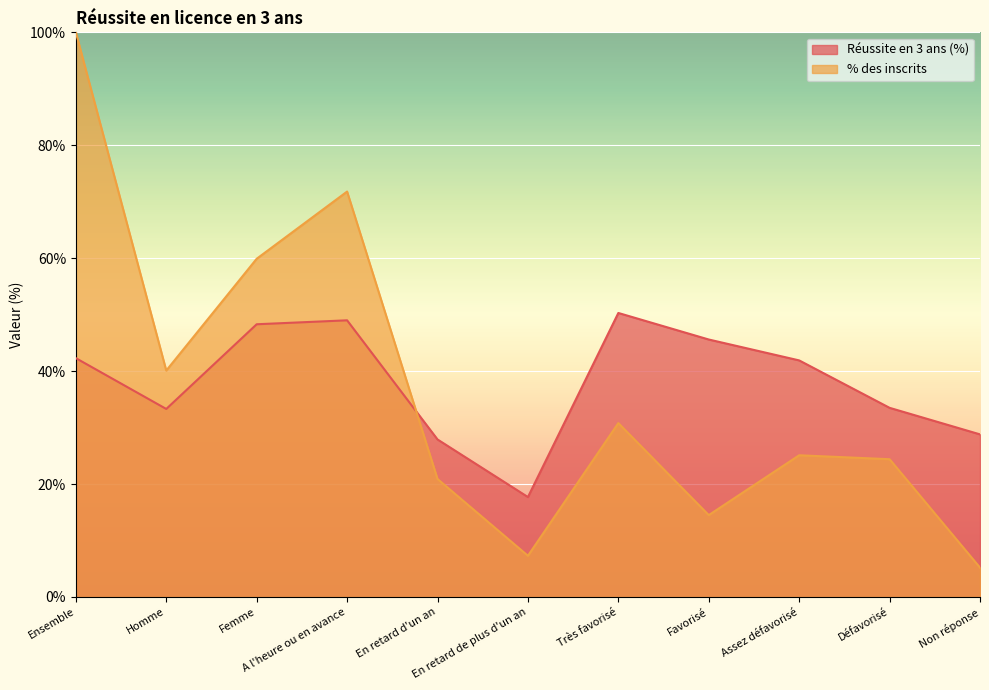

Which category has the highest value in the % des inscrits series?

Ensemble